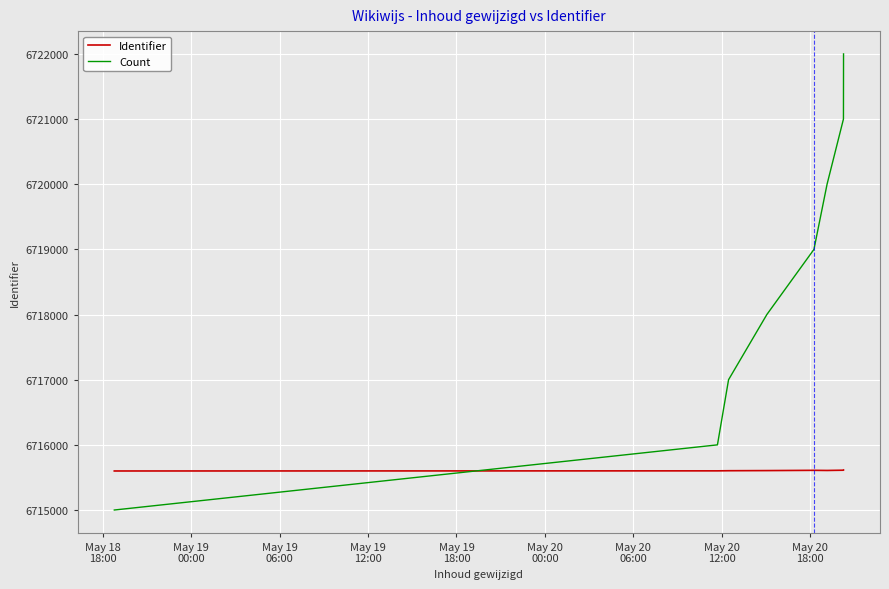

Count the Count values in the range 6717000 to 6721000.

5